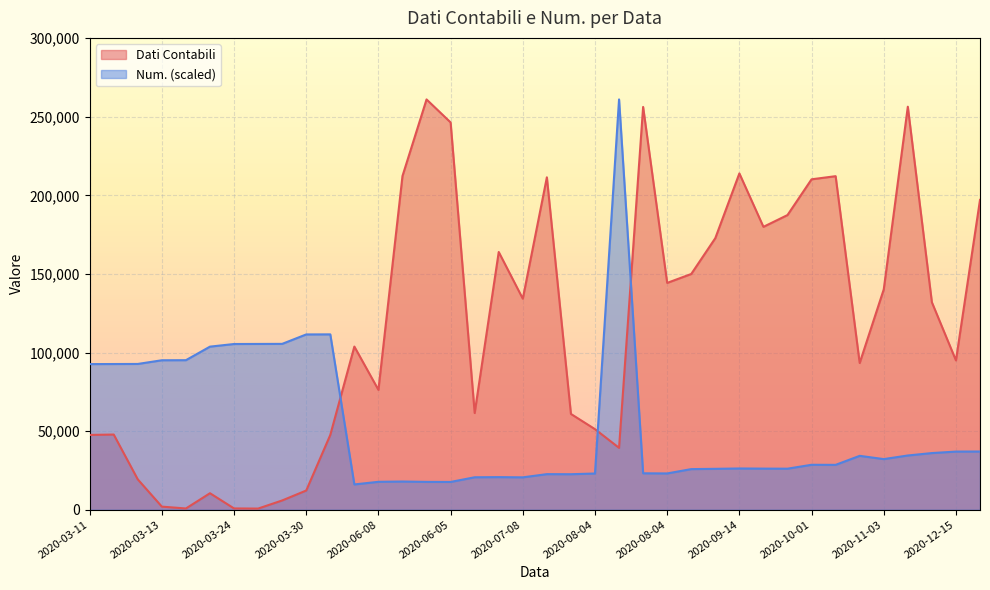

What is the label of the 20th point from the right?

2020-07-08